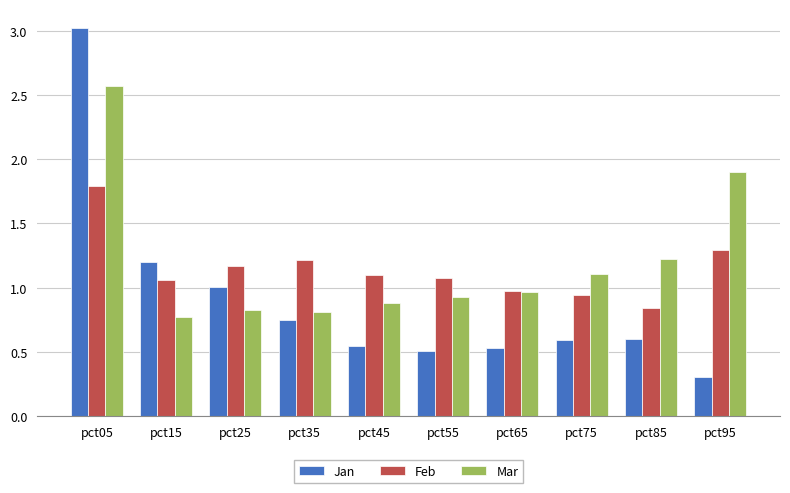

Which series changed the most between pct15 and pct55?

Jan